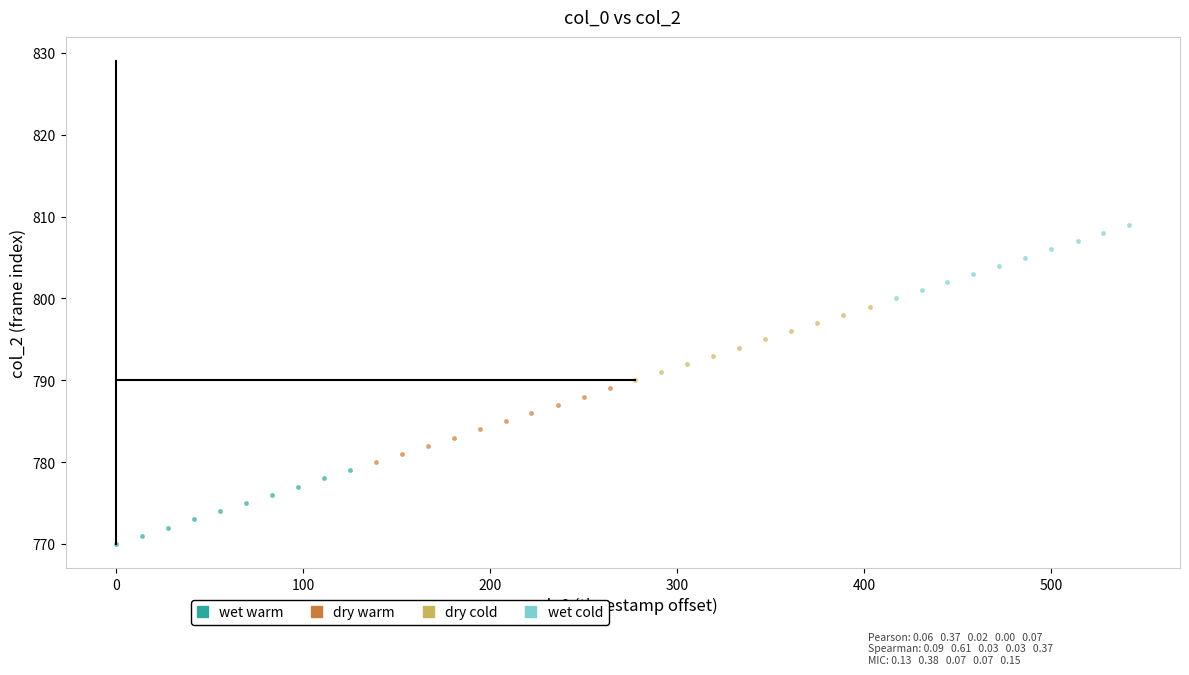

Which series contains the lowest Y value?

wet warm